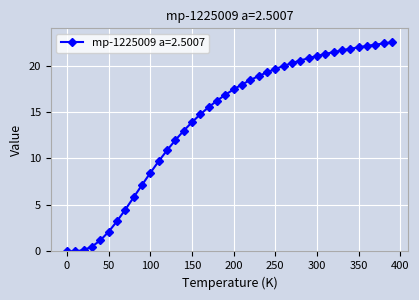

What is the maximum value shown in the chart?

22.5